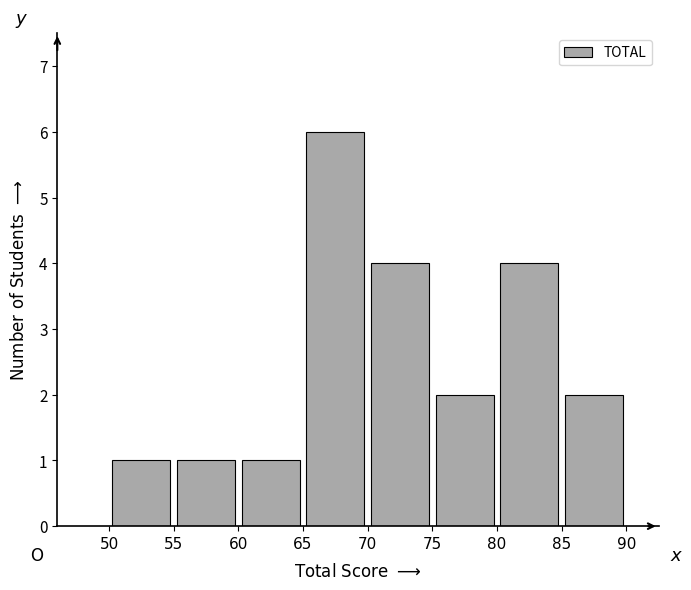

What is the height of the bar covering 70 to 75 on the x-axis? The values are not printed on the chart, so give them approximately, as read against the axis.

4